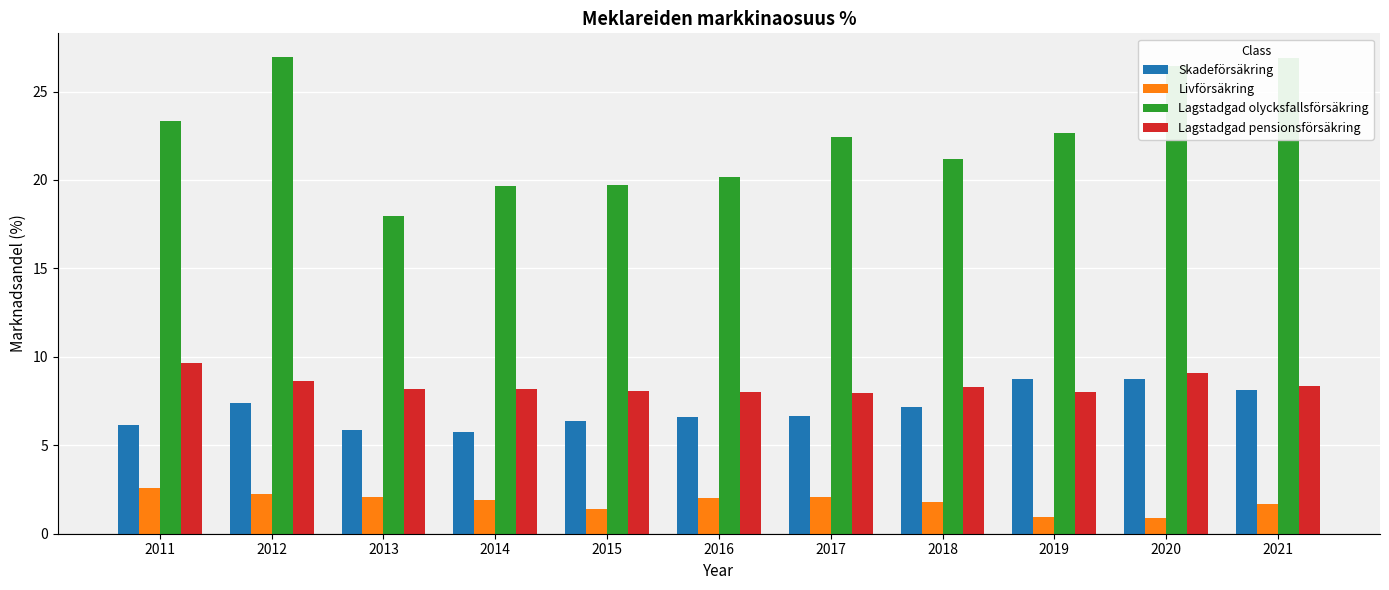

What is the value of the Skadeförsäkring bar at the 7th from the left?

6.7